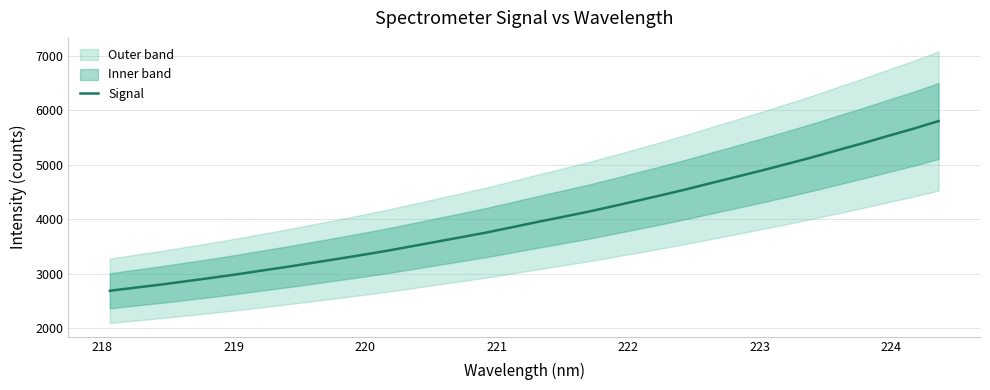

True or false: there are more than 2 points higher than both neighbors.

False